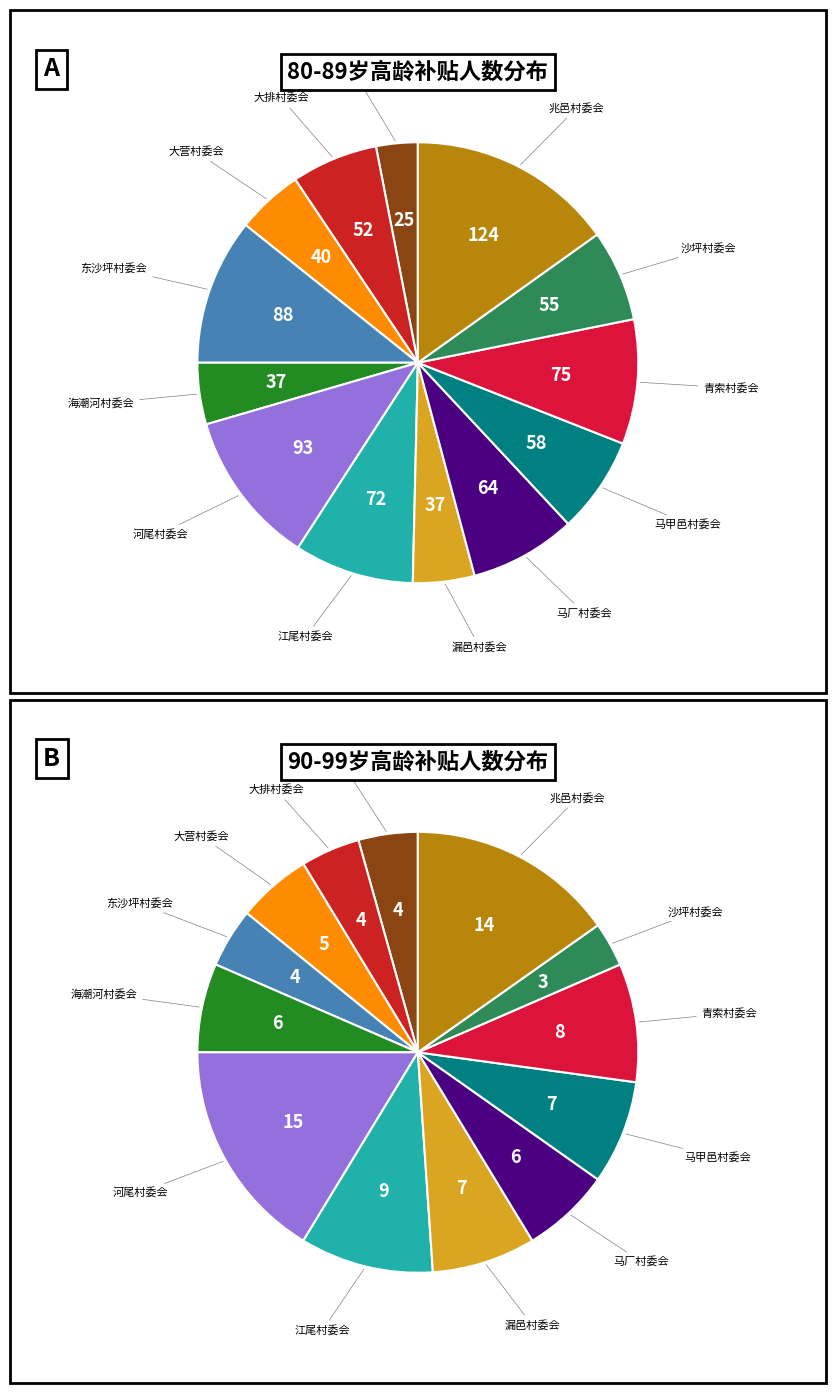

To the nearest percent, what portion does 兆邑村委会 represent?

15%